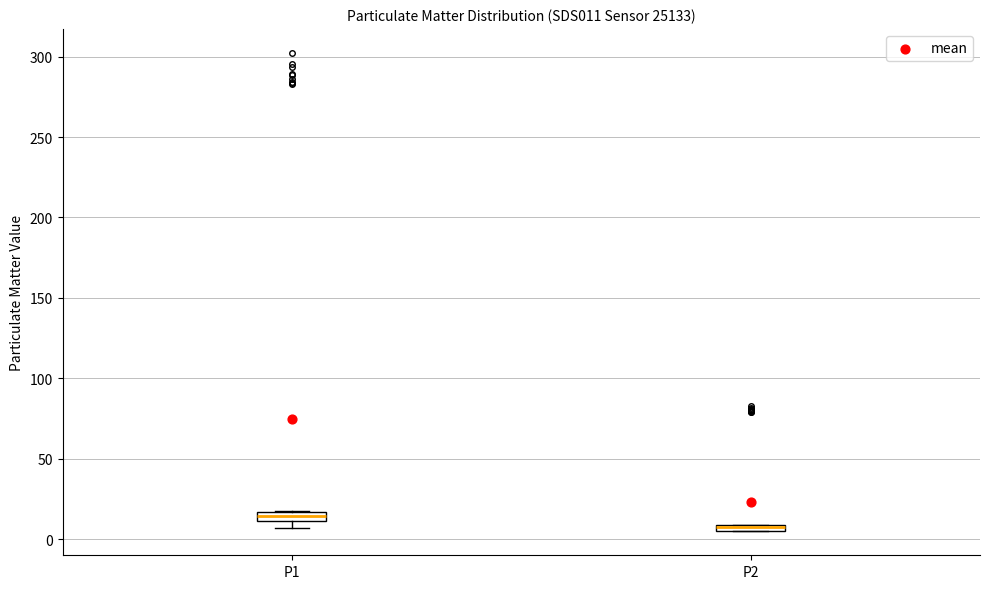

Where is the upper edge of the box for P1 on the y-axis? The values are not printed on the chart, so give them approximately, as read against the axis.

15